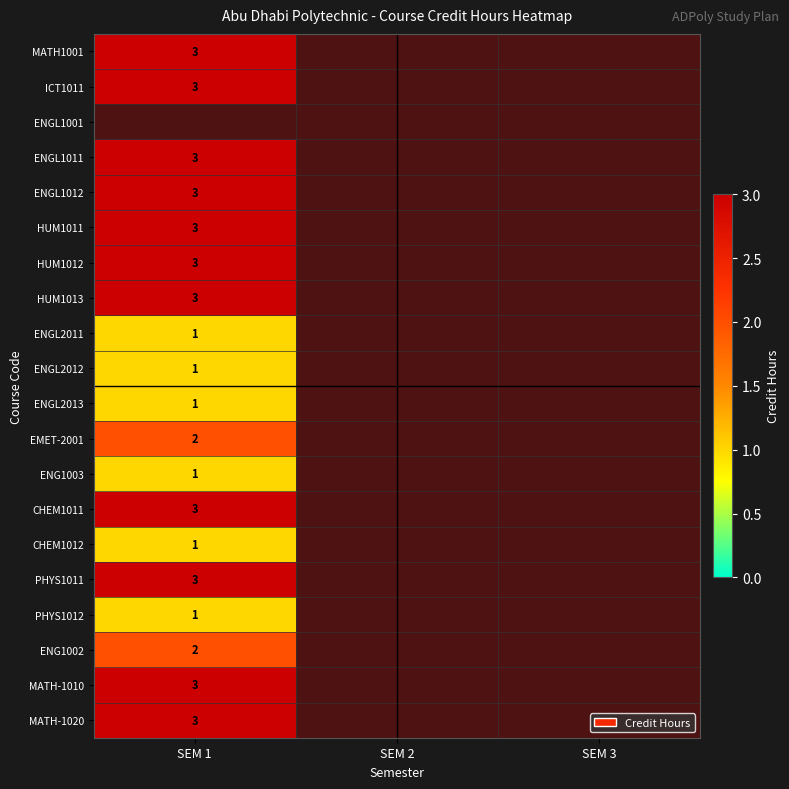

Between SEM 3 and SEM 2, which is larger?

SEM 2